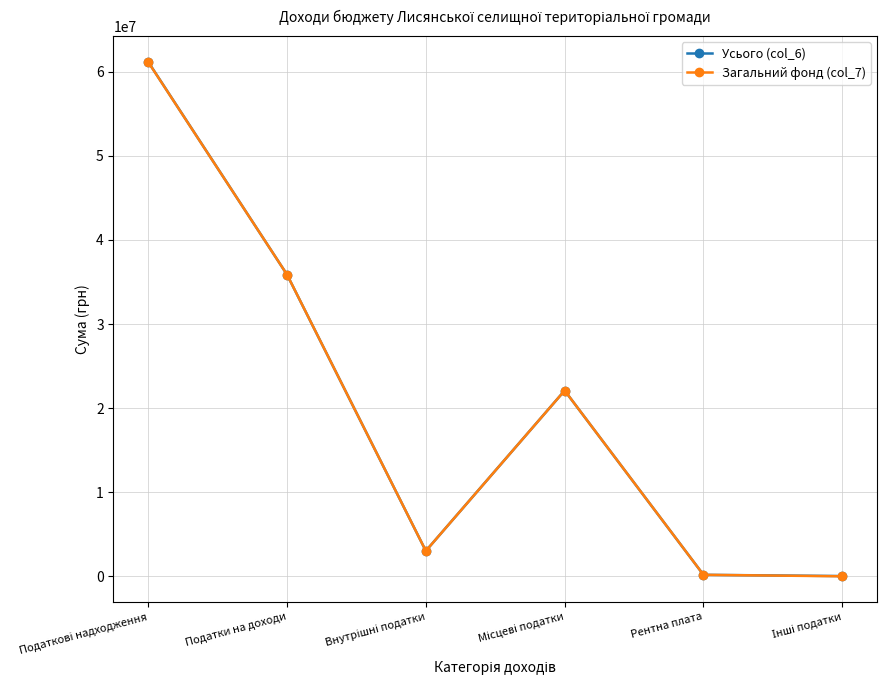

What is the difference between the maximum and minimum values in the Усього (col_6) series?

61161142